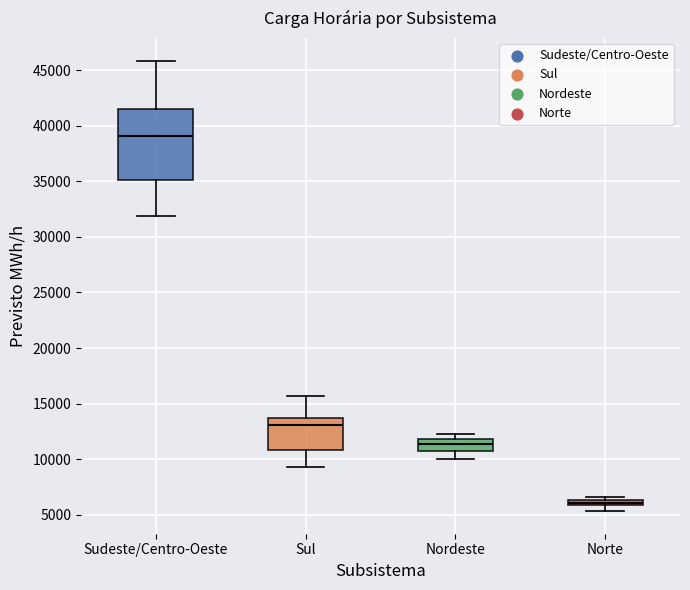

Which box is the tallest, from its lower edge to its upper edge?

Sudeste/Centro-Oeste